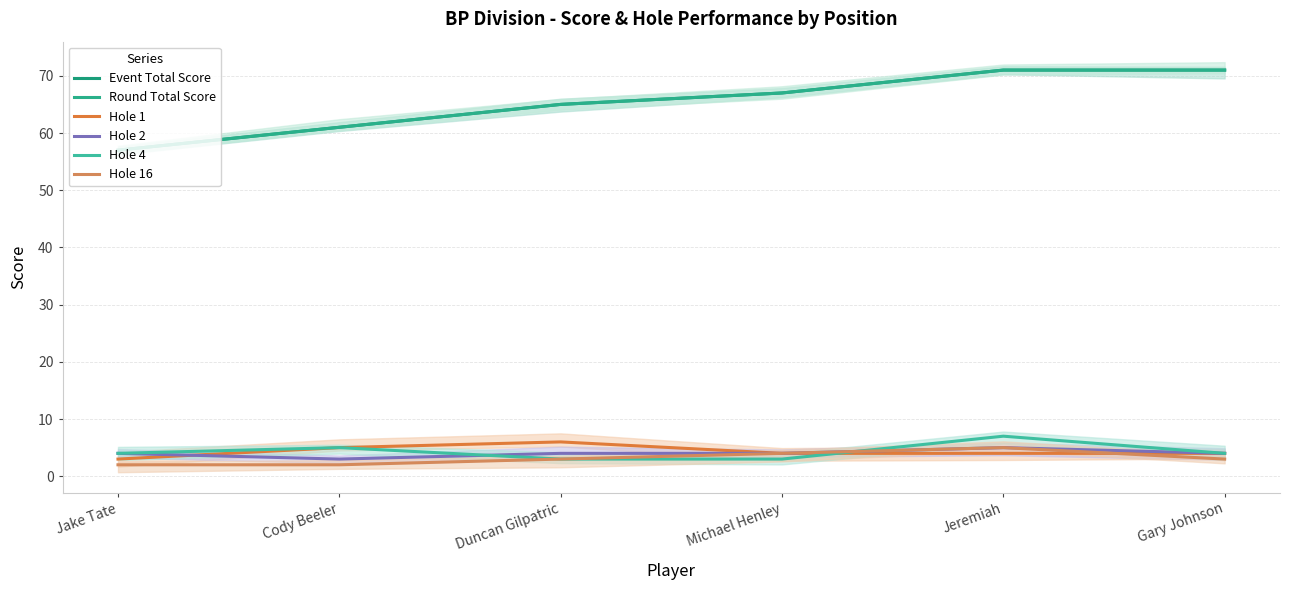

Rank the categories by Round Total Score value from highest to lowest.

Jeremiah, Gary Johnson, Michael Henley, Duncan Gilpatric, Cody Beeler, Jake Tate